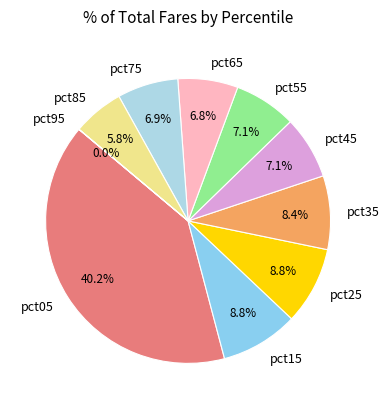

Does pct15 account for over 50% of the chart?

No